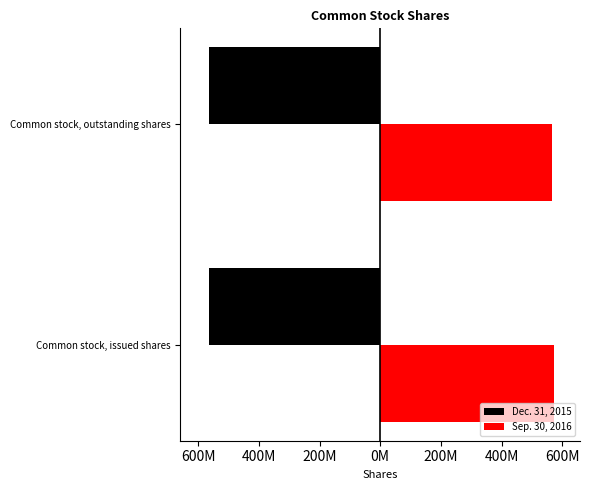

What are all the series names shown in the legend?

Dec. 31, 2015, Sep. 30, 2016